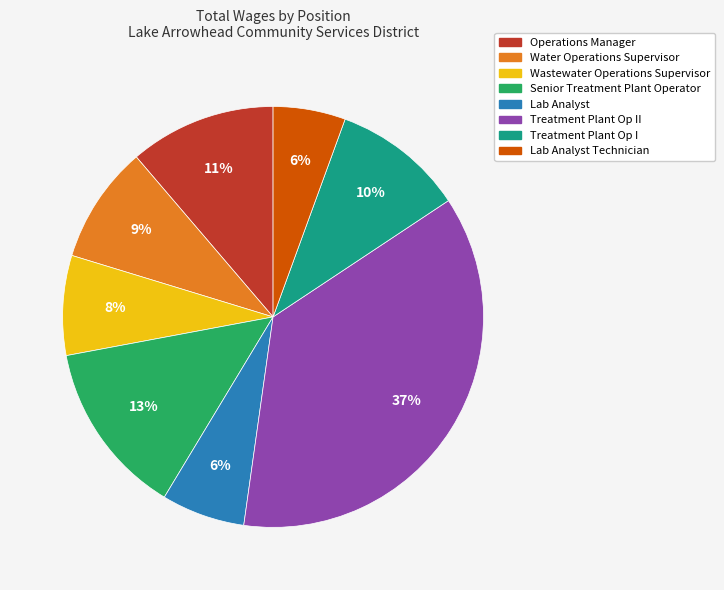

Is there a majority slice in this chart?

No